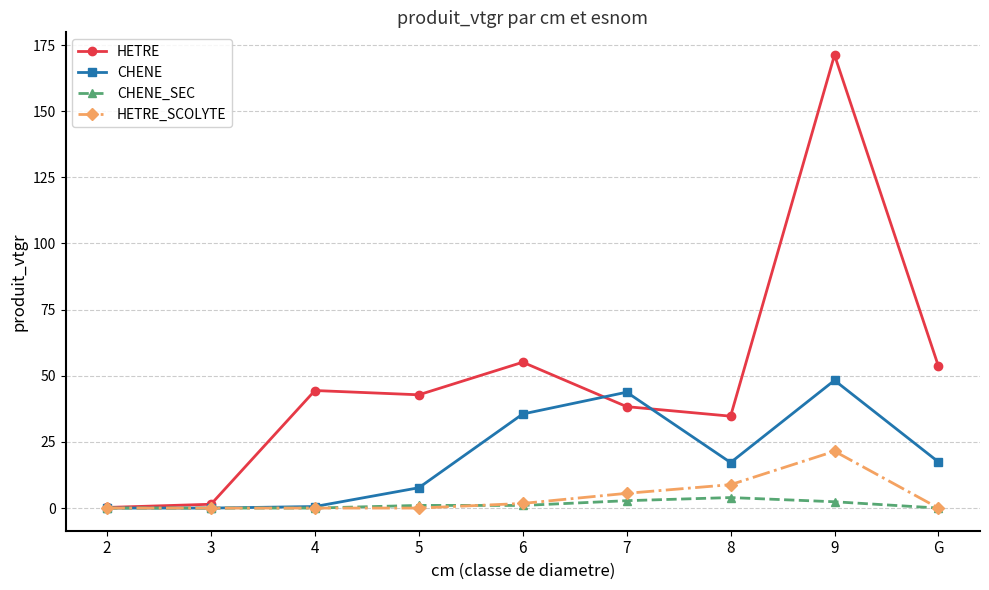

List the series in order of their peak value, highest first.

HETRE, CHENE, HETRE_SCOLYTE, CHENE_SEC